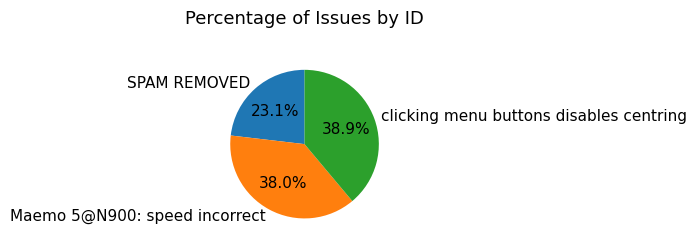

What is the ratio of the value at Maemo 5@N900: speed incorrect to the value at SPAM REMOVED?

1.6